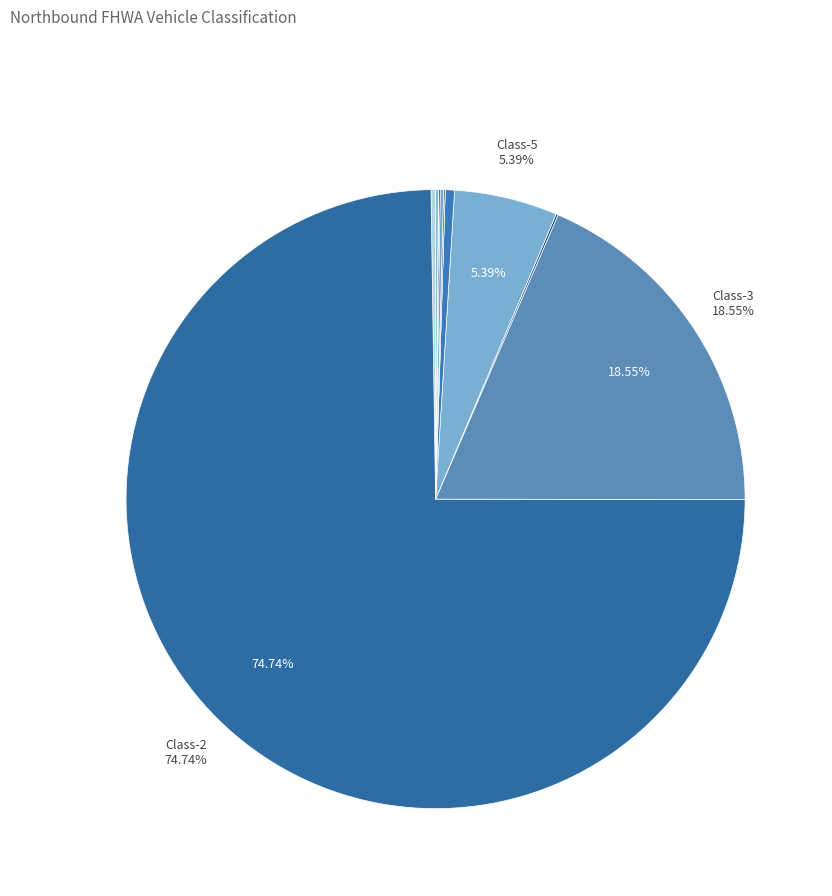

Rank the categories by value from lowest to highest.

Class-7, Class-12, Class-11, Class-8, Class-10, Class-4, Class-13, Class-9, Class-1, Class-6, Class-5, Class-3, Class-2